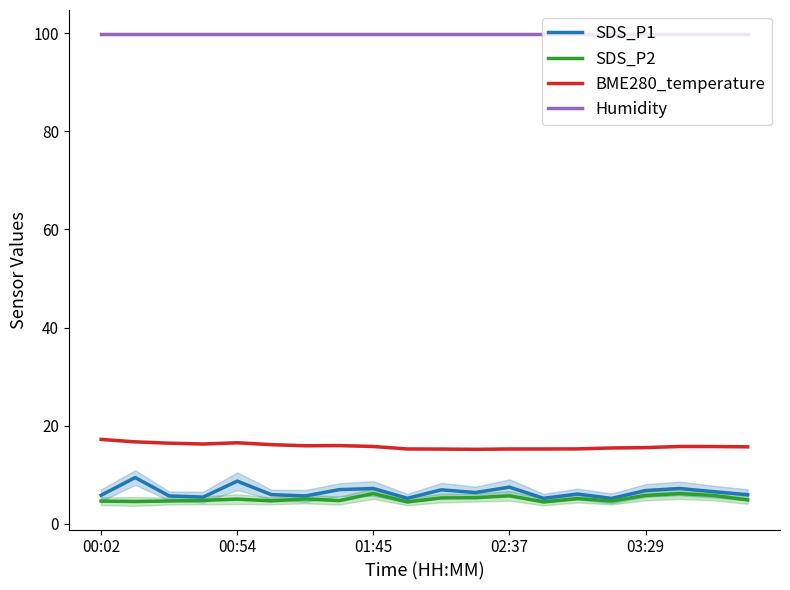

In SDS_P2, how many points are higher than both neighbors (excluding endpoints)?

6